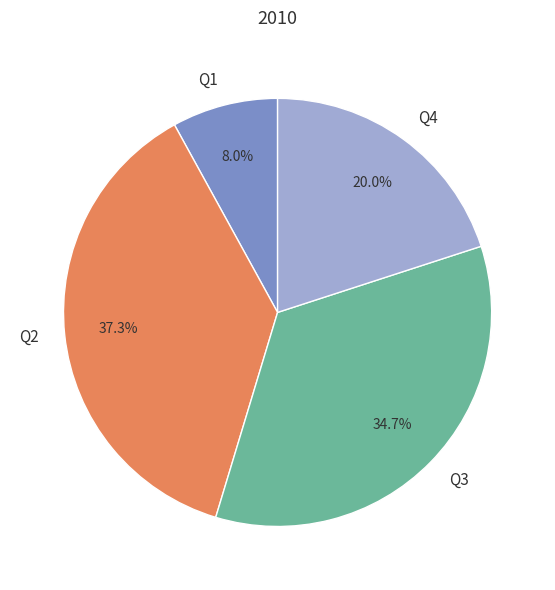

What percentage is the Q2 slice, to the nearest percent?

37%